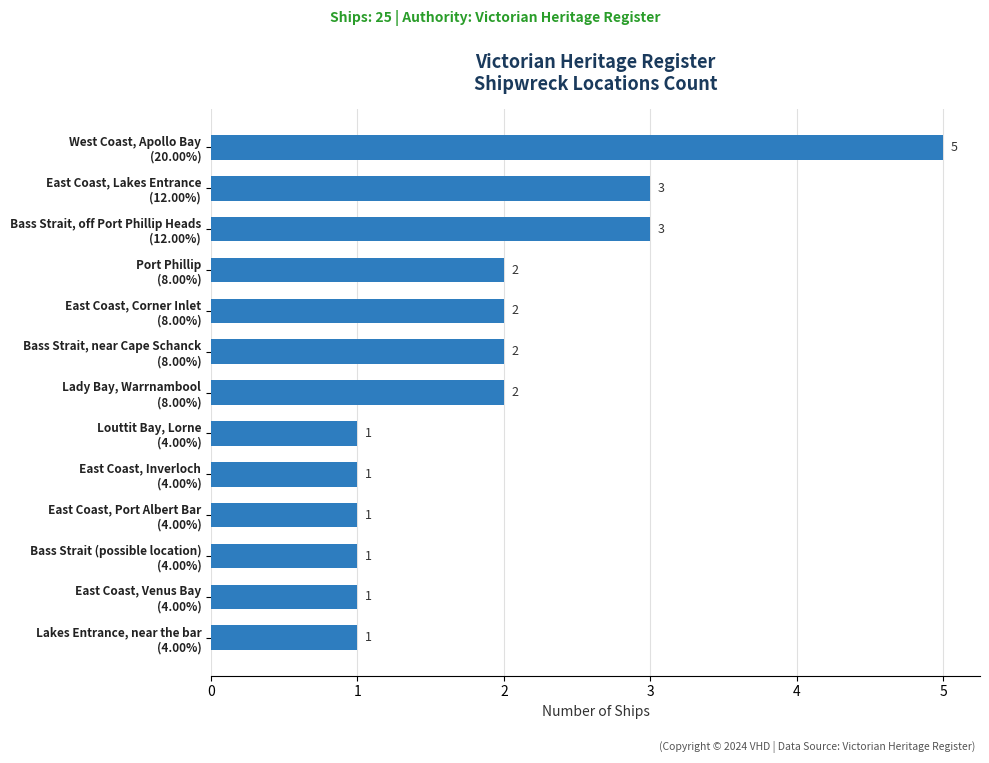

Reading top to bottom, transcribe all the data shown in this chart.

5	3	3	2	2	2	2	1	1	1	1	1	1